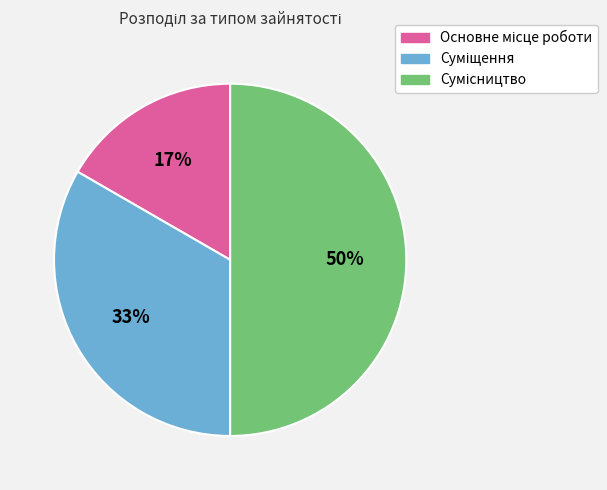

To the nearest percent, what is the average slice percentage?

33%